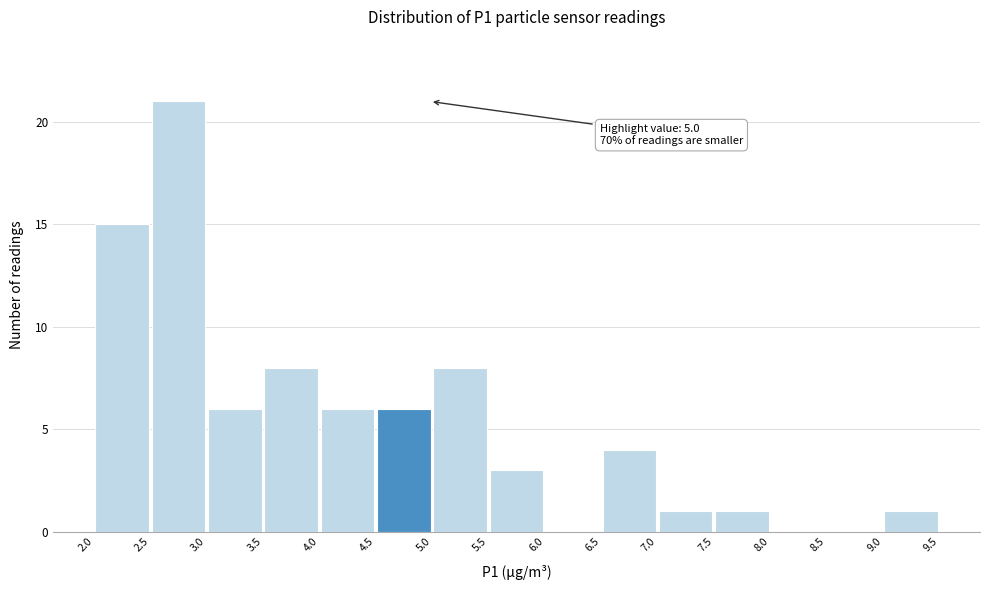

Which range on the x-axis has the tallest bar?

2.5 to 3.0